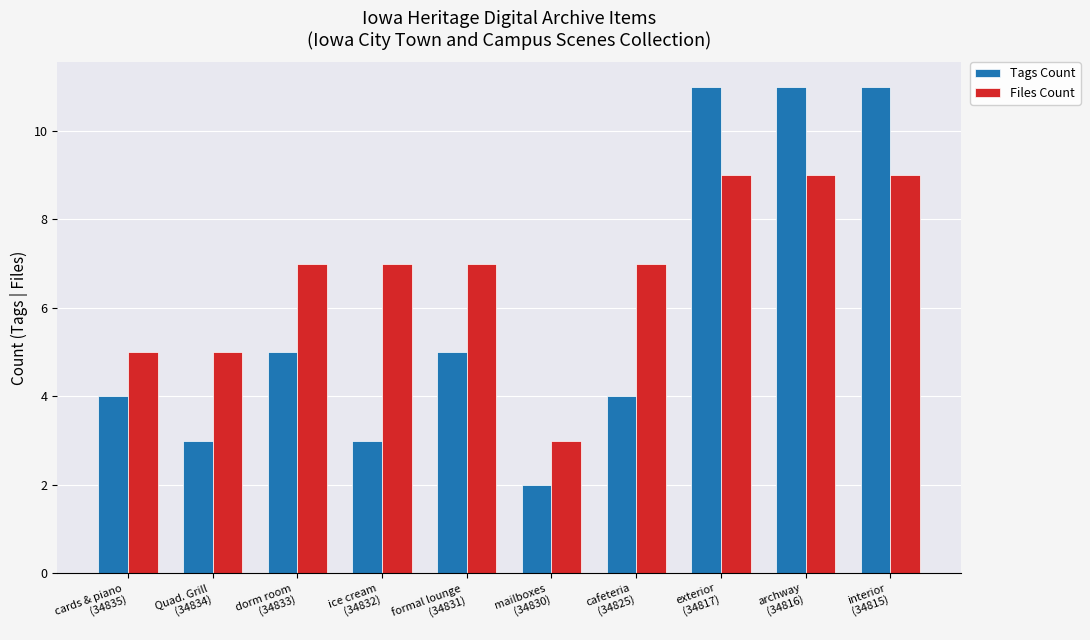

What is the sum of the Files Count values at formal lounge
(34831) and exterior
(34817)?

16